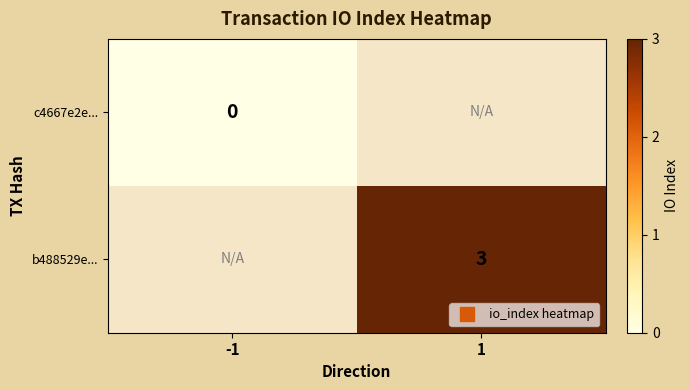

Count the number of categories in the chart.

2